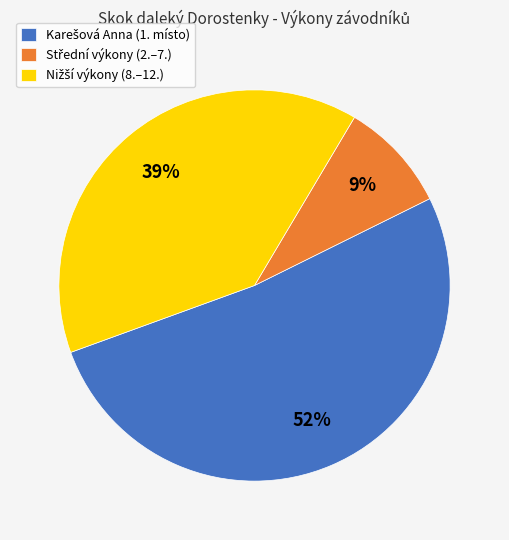

Is there any slice that represents more than half of the pie?

Yes